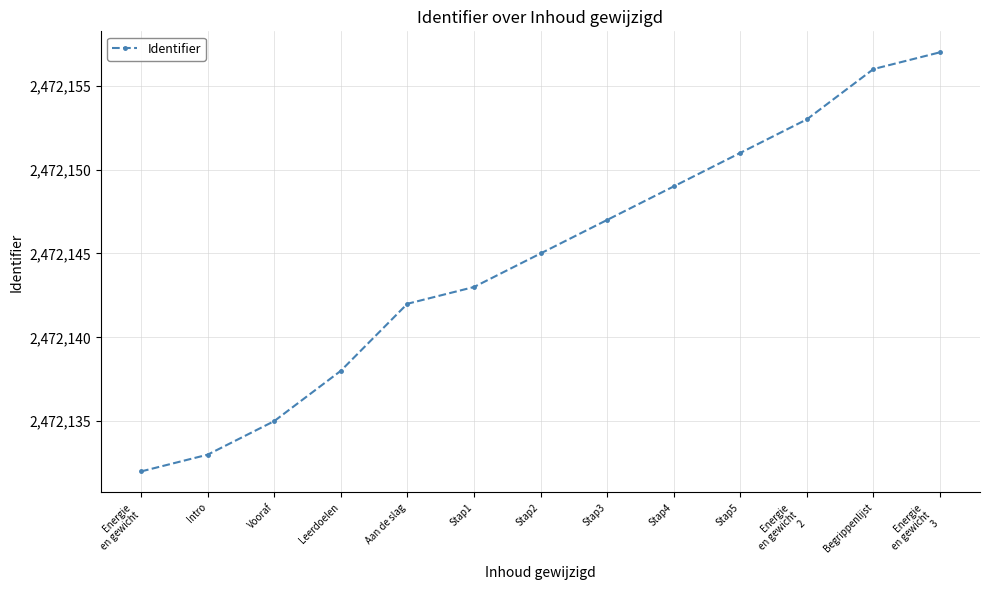

Reading left to right, what are all the values shown in this chart?

2472132	2472133	2472135	2472138	2472142	2472143	2472145	2472147	2472149	2472151	2472153	2472156	2472157